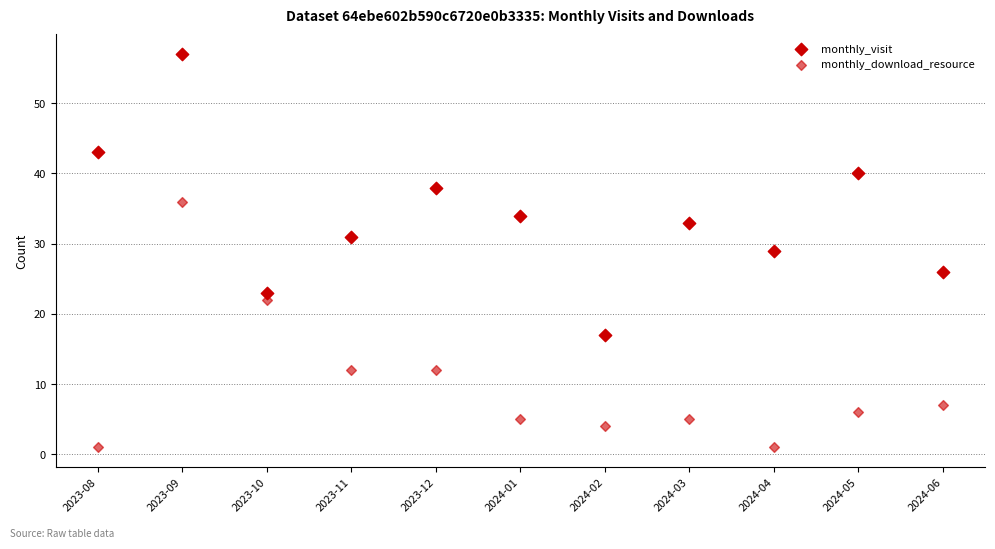

How many data points are displayed?

22